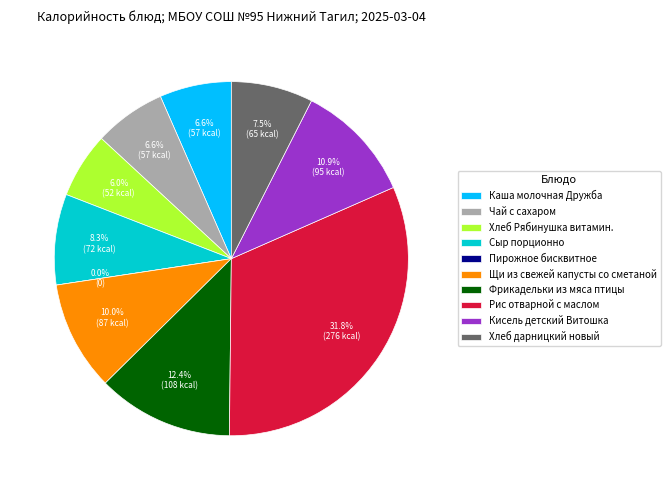

The Хлеб дарницкий новый slice represents 7% of the pie. True or false?

True